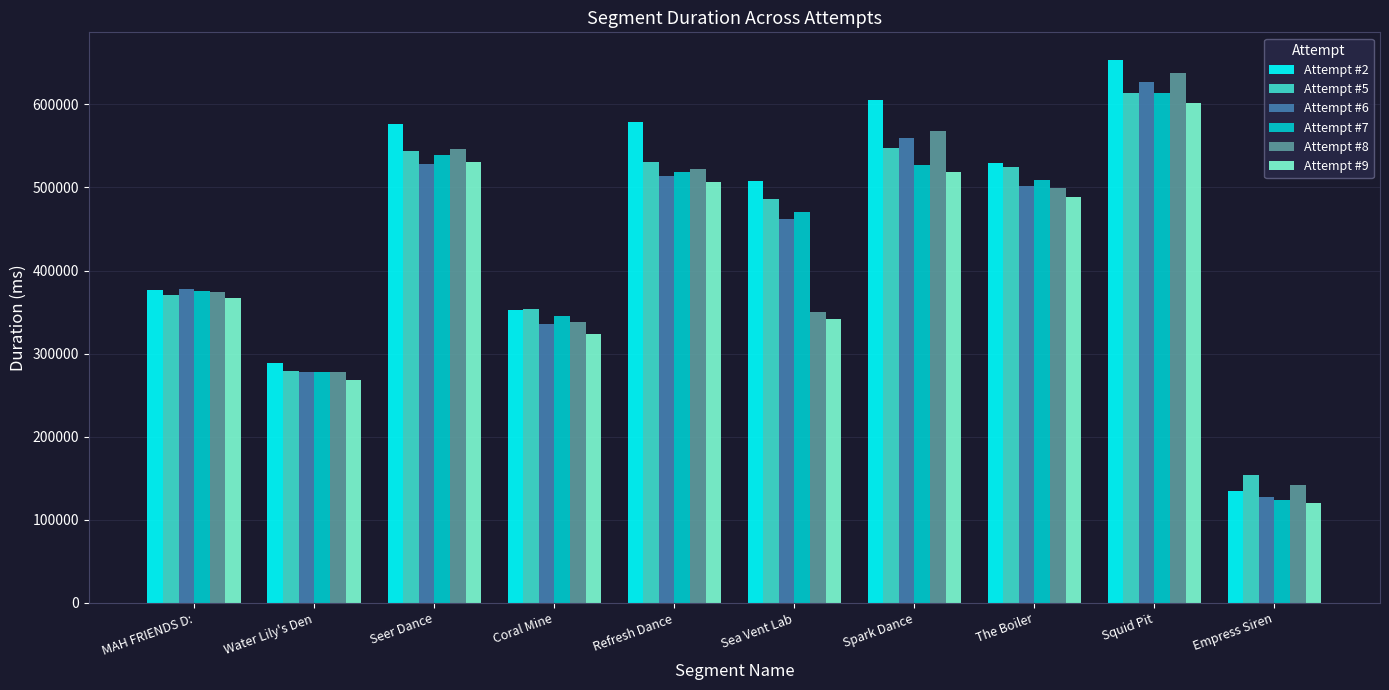

What is the difference between the maximum and second lowest values in the Attempt #6 series?

348524